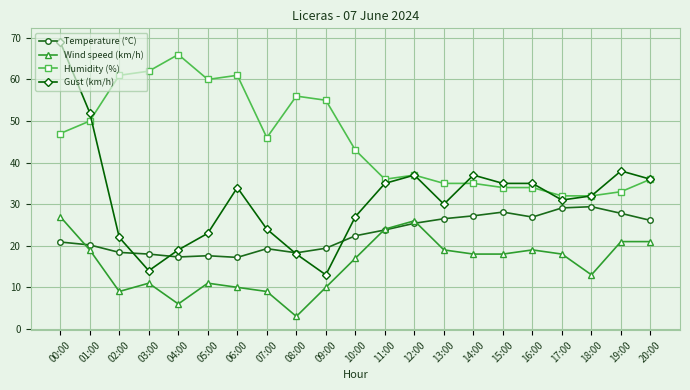

Rank the series by their maximum value, from lowest to highest.

Wind speed (km/h), Temperature (°C), Humidity (%), Gust (km/h)